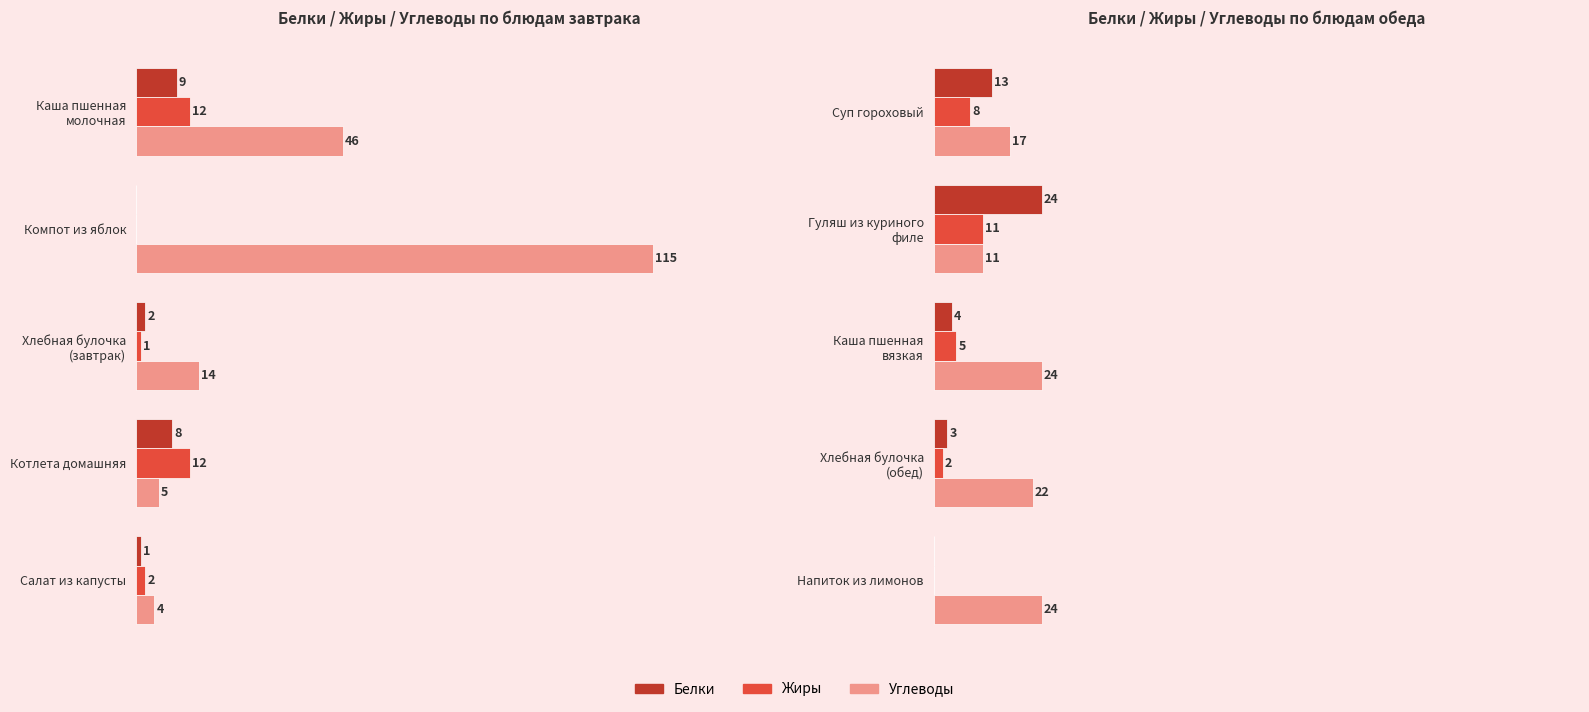

How many data points in Жиры are above 5?

2